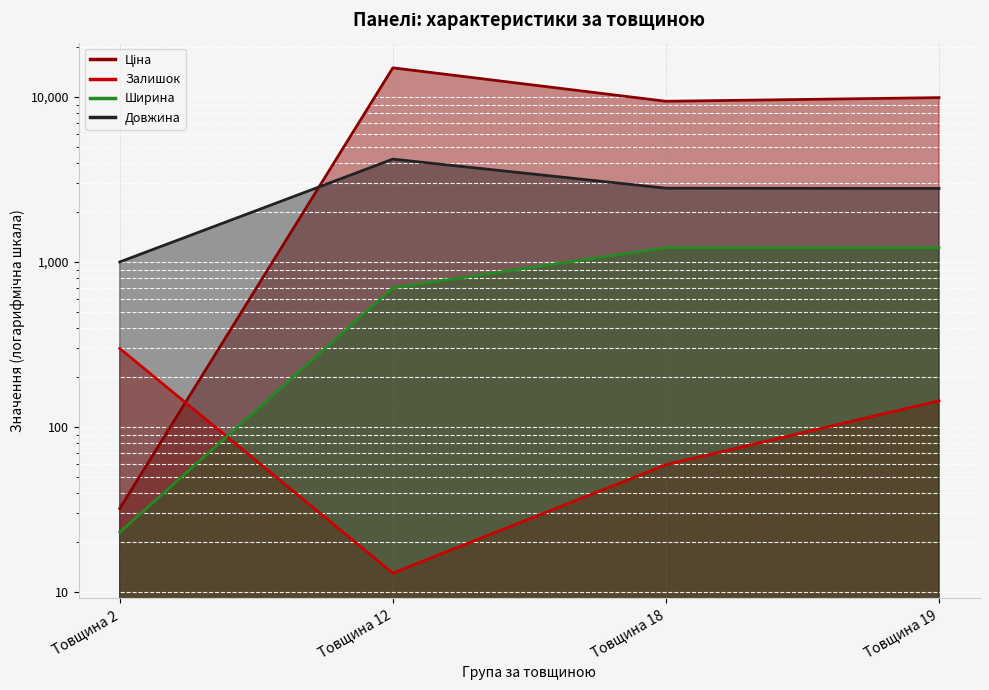

Where does the Залишок series first go above 144?

Товщина 2